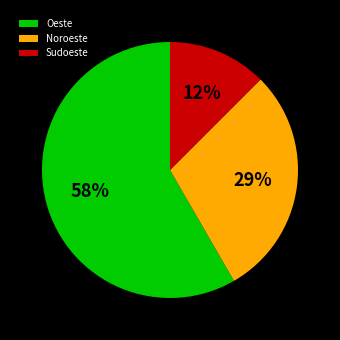

To the nearest percent, what percentage of the pie is Noroeste?

29%